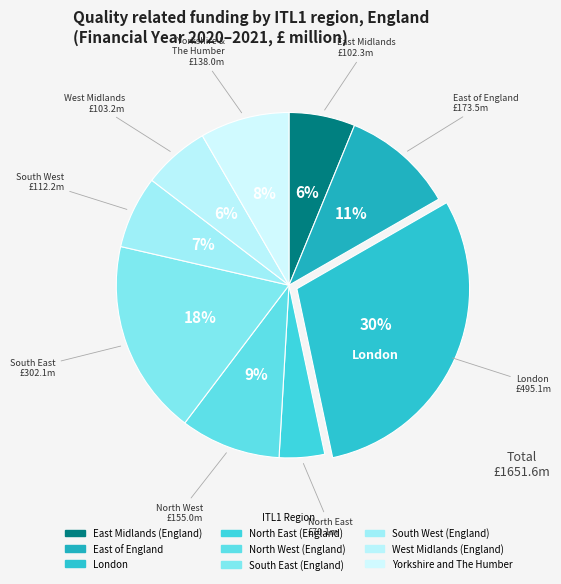

Is it true that North East (England) is 1% of the pie?

False